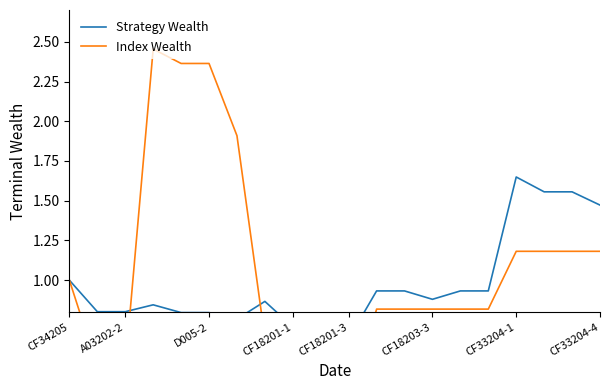

Reading left to right, what are all the values shown in this chart?

Strategy Wealth: 1.0	0.8	0.8	0.8	0.8	0.8	0.8	0.9	0.7	0.7	0.6	0.9	0.9	0.9	0.9	0.9	1.6	1.6	1.6	1.5
Index Wealth: 1.0	0.5	0.5	2.5	2.4	2.4	1.9	0.6	0.2	0.2	0.2	0.8	0.8	0.8	0.8	0.8	1.2	1.2	1.2	1.2